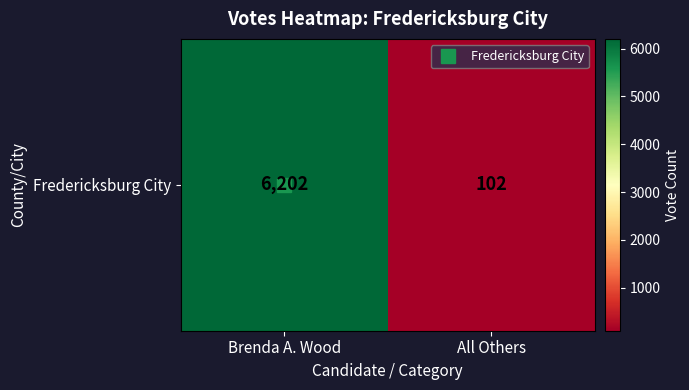

Reading right to left, transcribe all the data shown in this chart.

All Others=102	Brenda A. Wood=6202